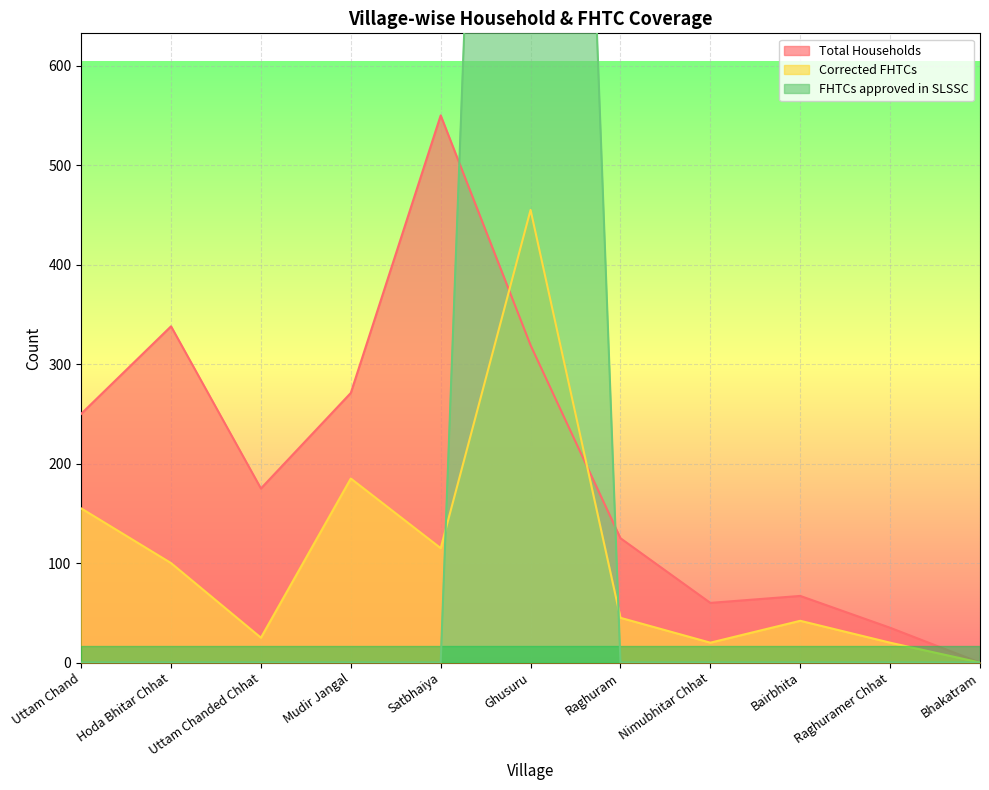

What is the difference between the maximum and minimum values in the Total Households series?

550